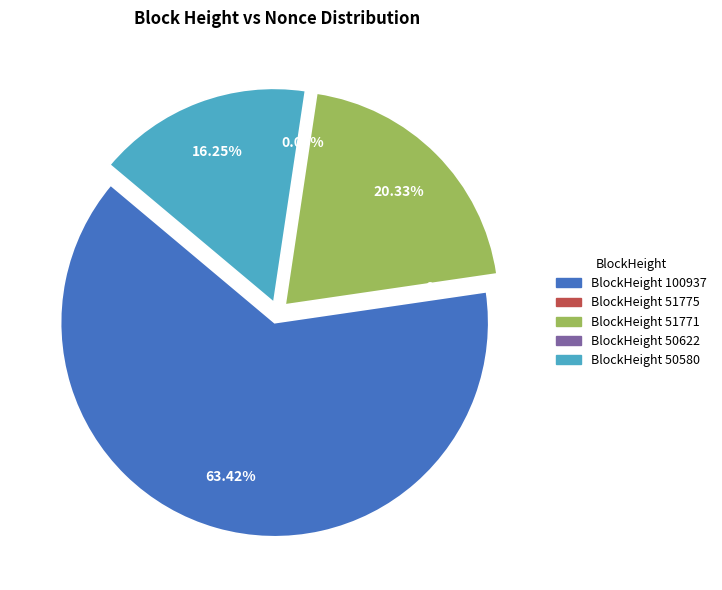

Do 50622 and 51771 together represent more than half of the pie?

No